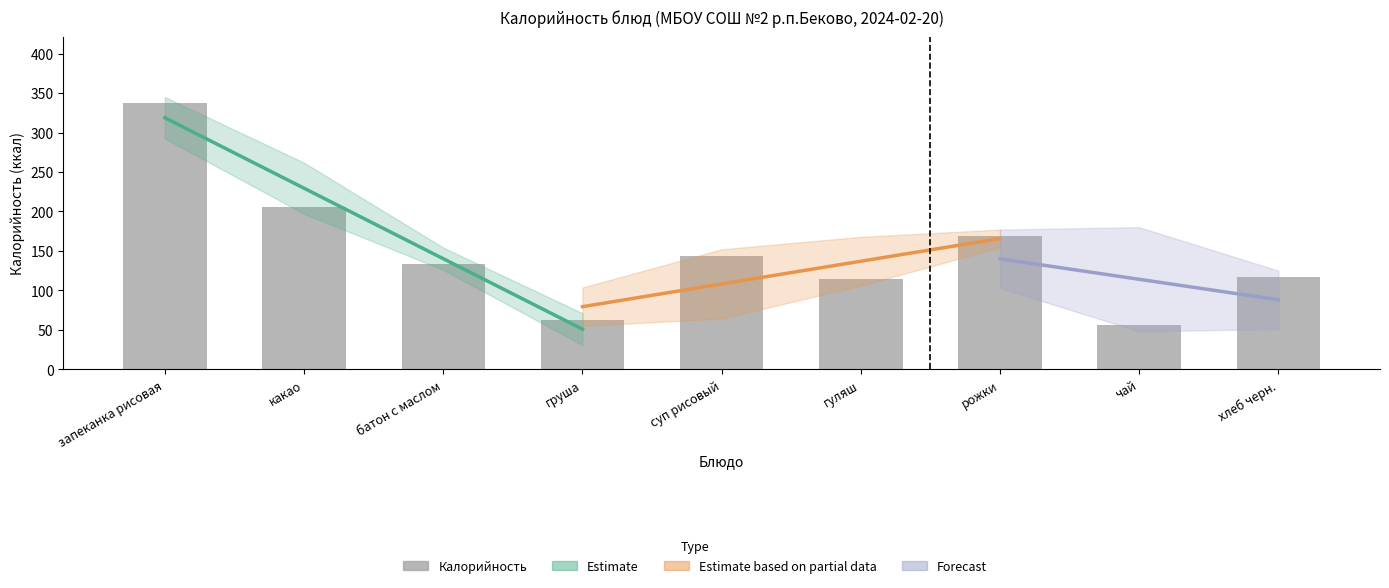

What value does the data have at хлеб черн., to the nearest 10?

120